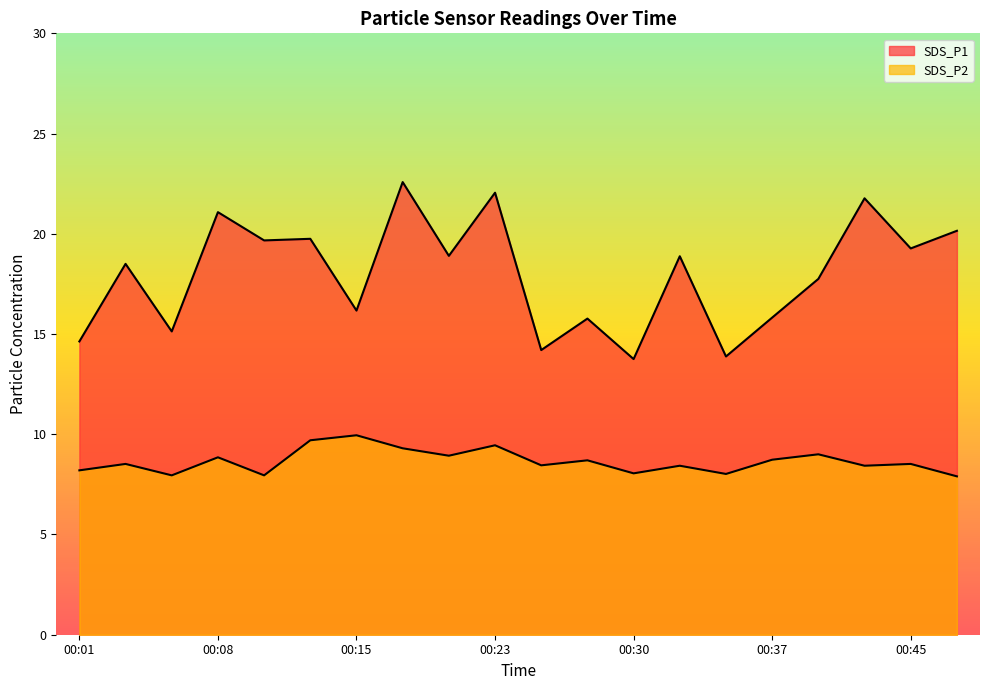

Which series has the largest range (max minus min)?

SDS_P1